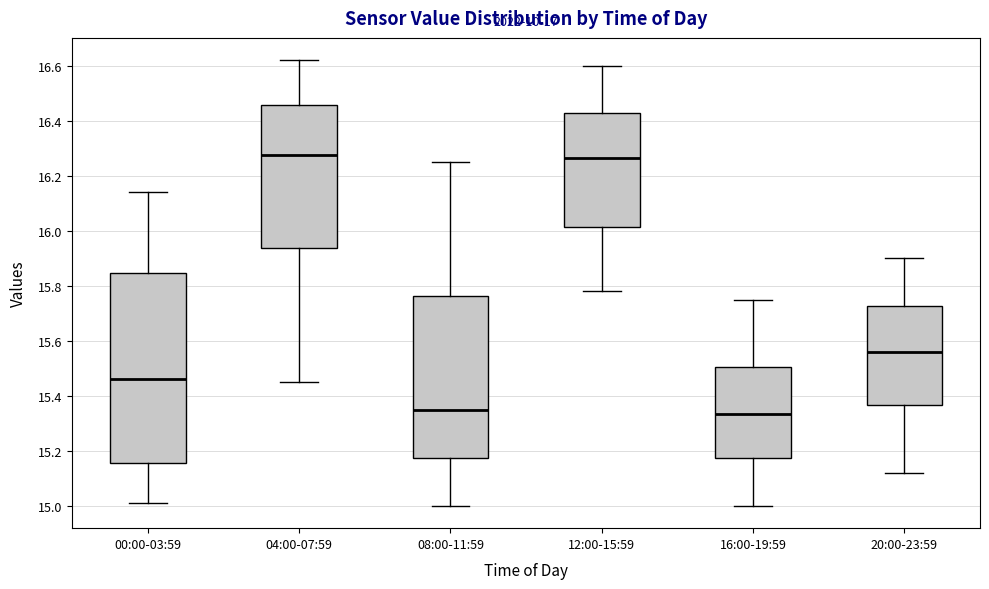

Reading left to right, read every box against the y-axis: the position of its median line, the range the box covers, and the ends of its whiskers. The values are not printed on the chart, so give them approximately, as read against the axis.

00:00-03:59: median 15.46, box 15.16 to 15.84, whiskers 15.02 to 16.14
04:00-07:59: median 16.28, box 15.94 to 16.46, whiskers 15.46 to 16.62
08:00-11:59: median 15.36, box 15.18 to 15.76, whiskers 15.00 to 16.26
12:00-15:59: median 16.26, box 16.02 to 16.42, whiskers 15.78 to 16.60
16:00-19:59: median 15.34, box 15.18 to 15.50, whiskers 15.00 to 15.76
20:00-23:59: median 15.56, box 15.36 to 15.72, whiskers 15.12 to 15.90